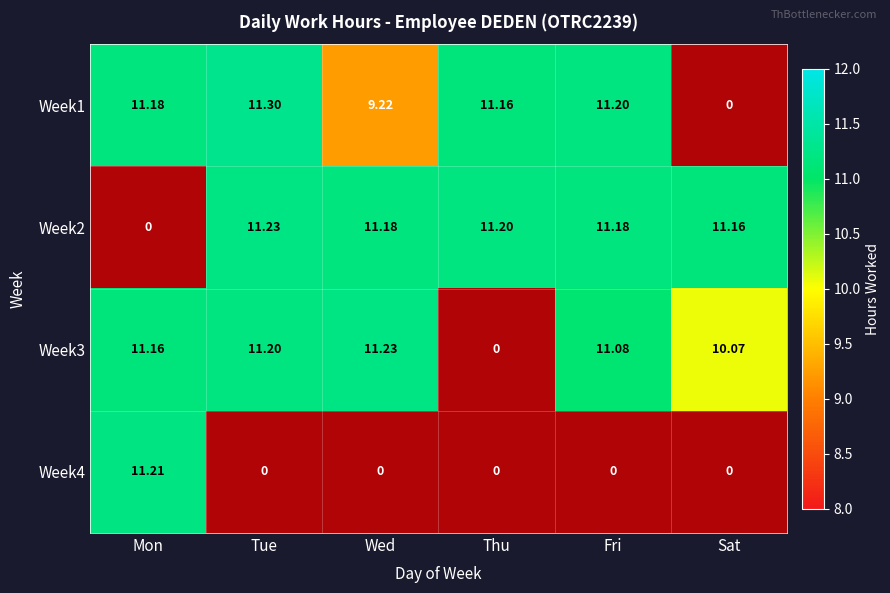

What is the sum of all Week2 values?

56.0